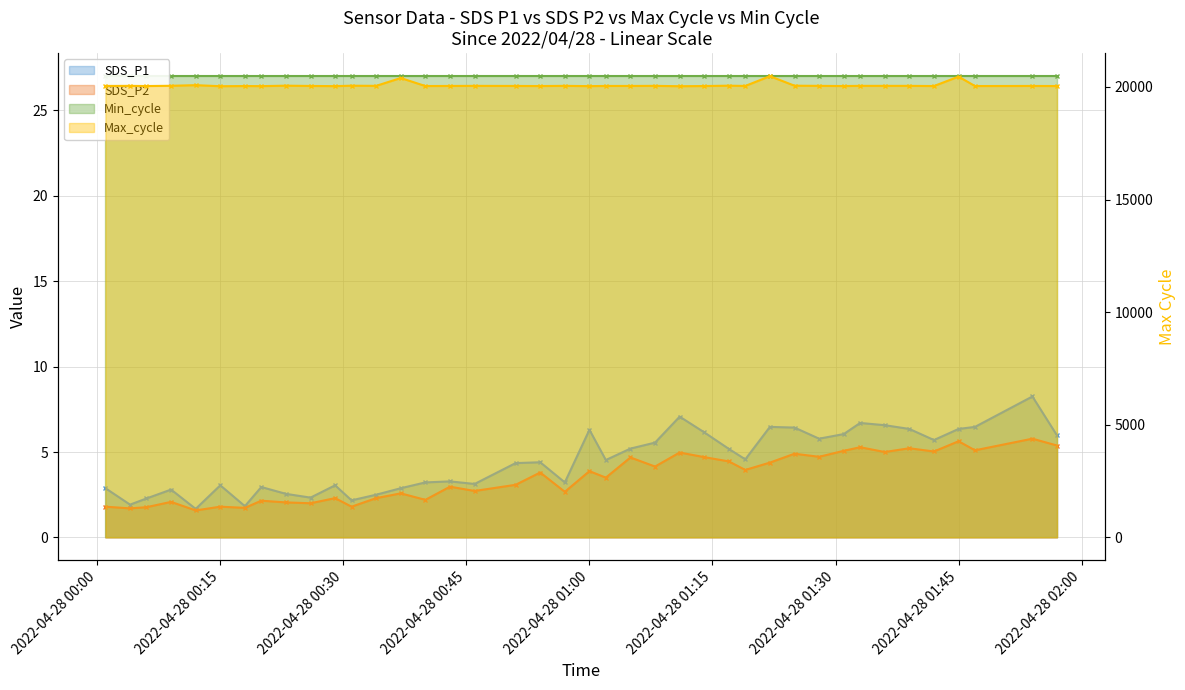

The SDS_P1 series shows 1.0 at 2022/04/28 00:06. True or false?

False